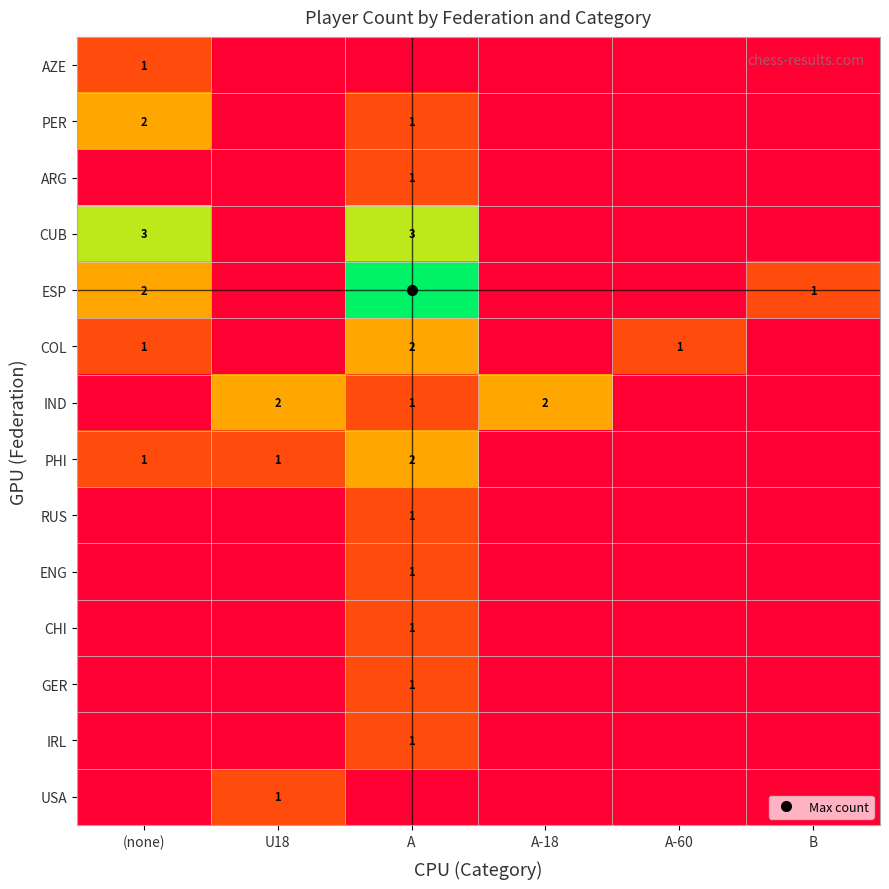

Rank the categories by IRL value from highest to lowest.

A, (none), U18, A-18, A-60, B